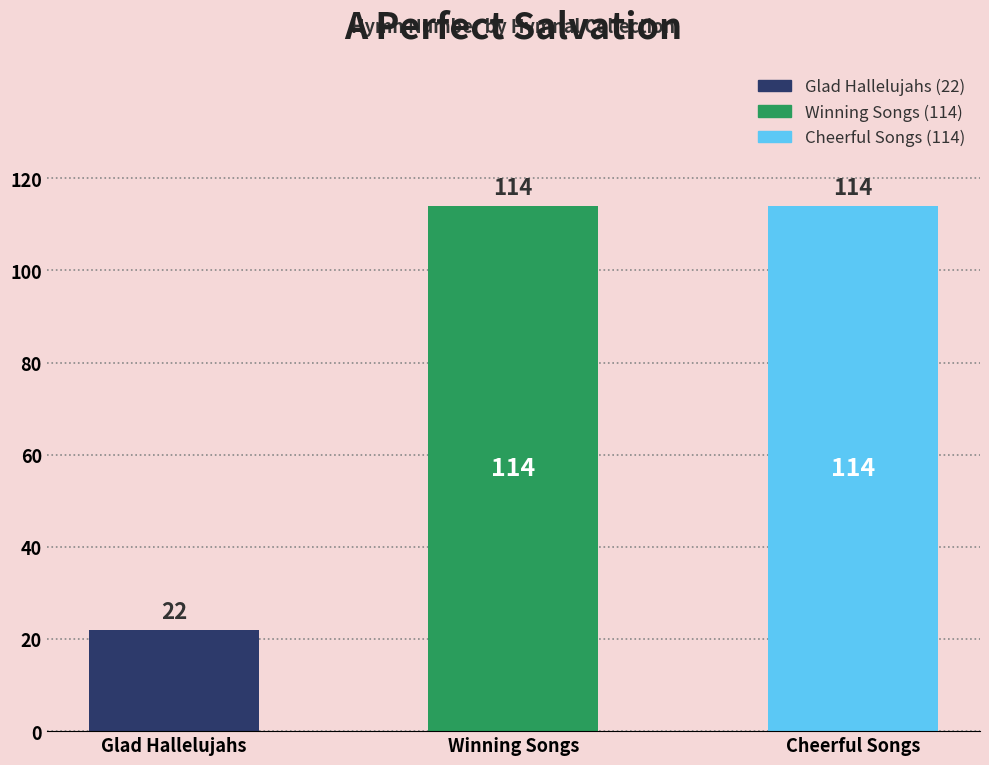

Reading left to right, what are all the values shown in this chart?

22	114	114